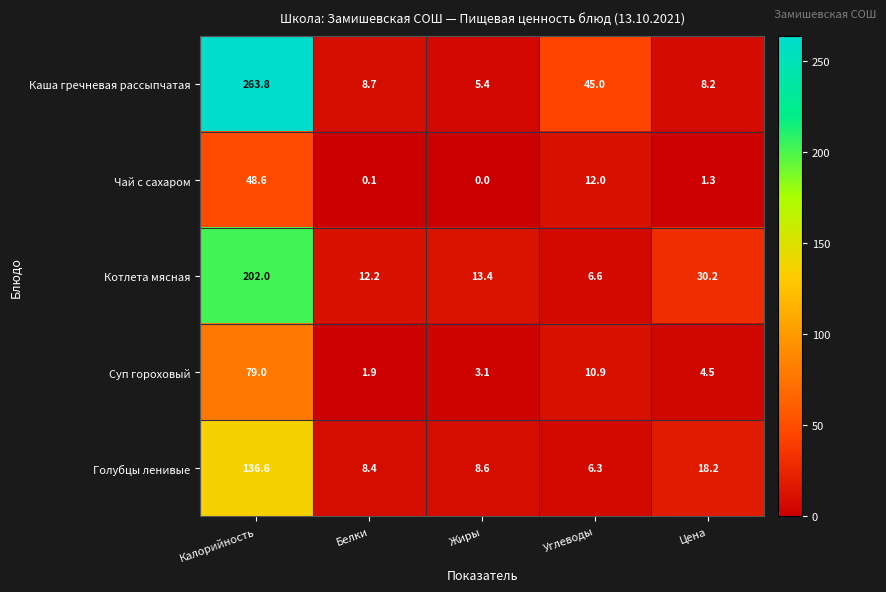

At how many categories does at least one series exceed 221?

1